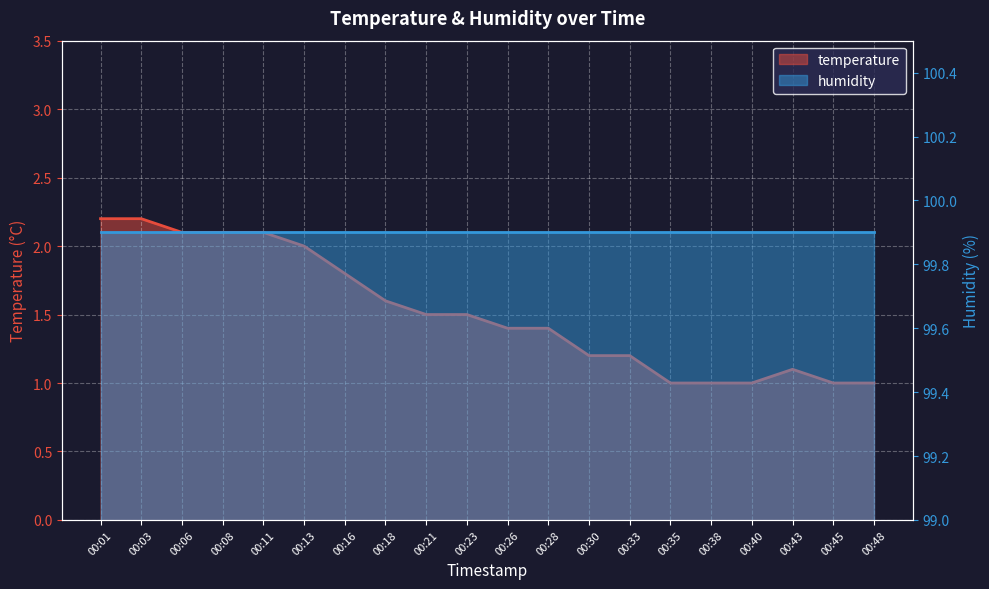

What is the greatest value displayed?

2.2